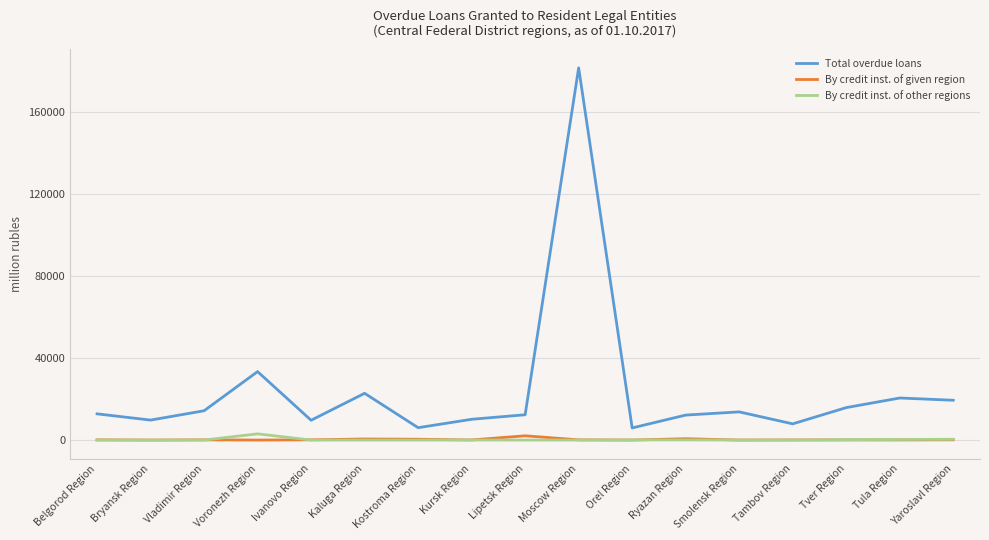

True or false: Total overdue loans and By credit inst. of given region cross at least once.

False